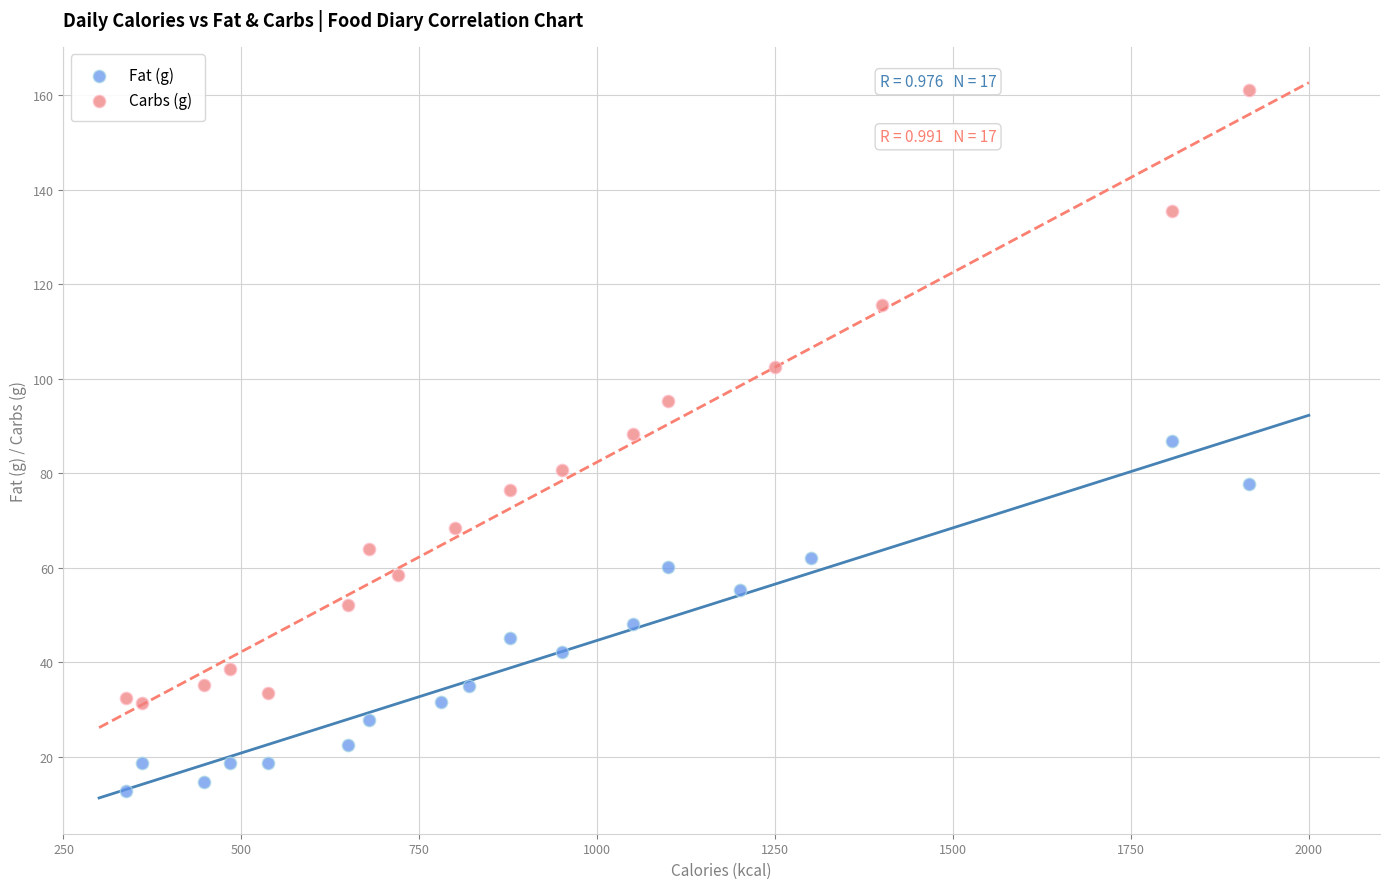

What are all the series names shown in the legend?

Fat (g), Carbs (g)